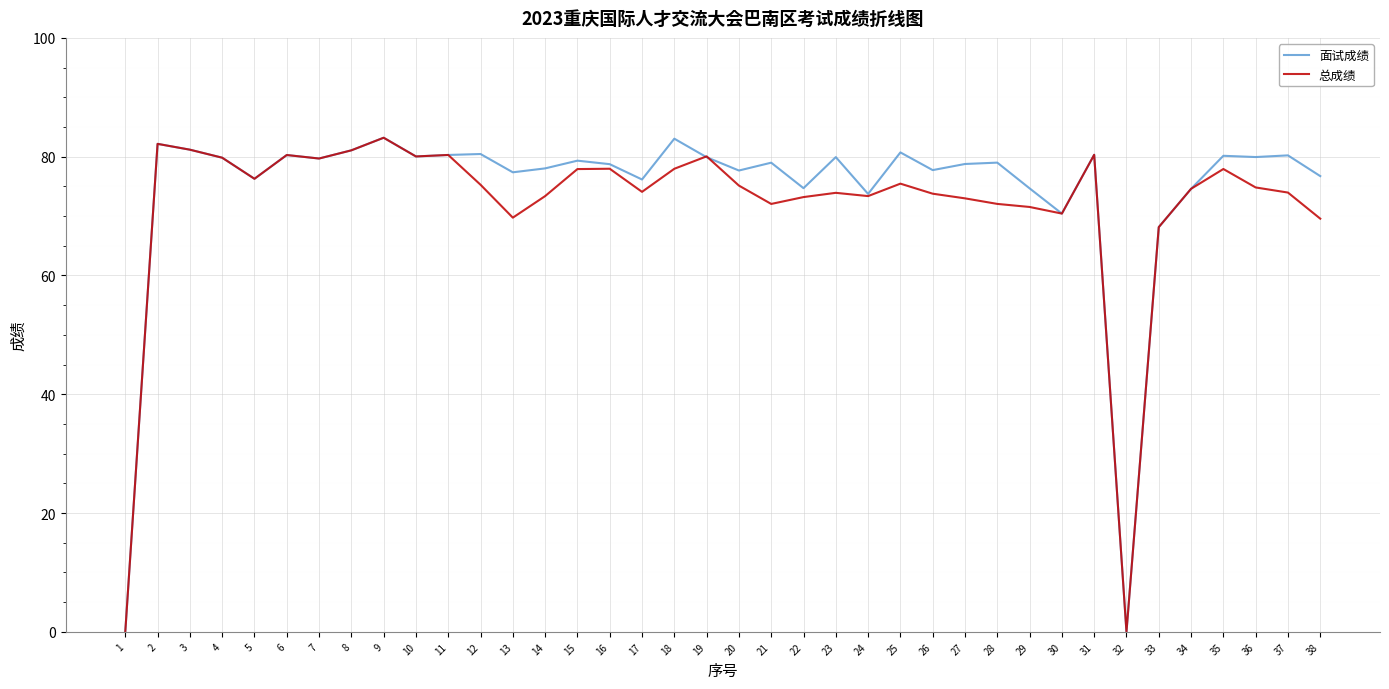

What is the difference between the highest and lowest values at 35?

2.2